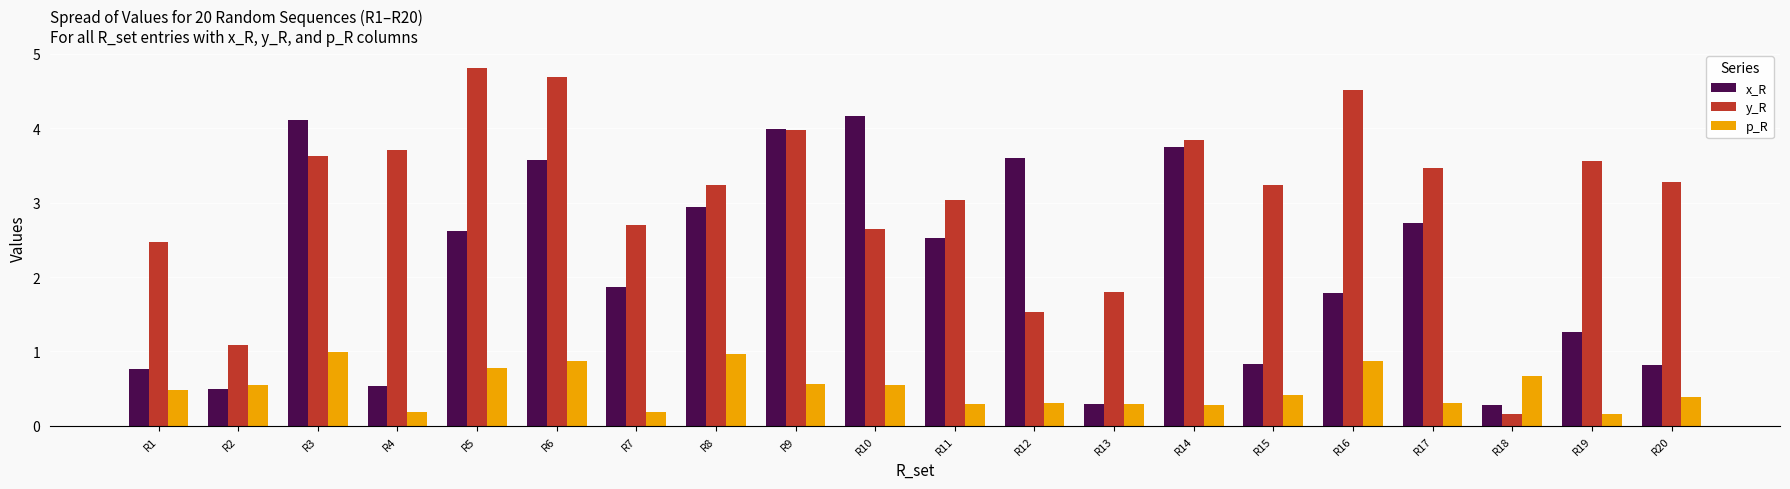

List the series in order of their peak value, highest first.

y_R, x_R, p_R